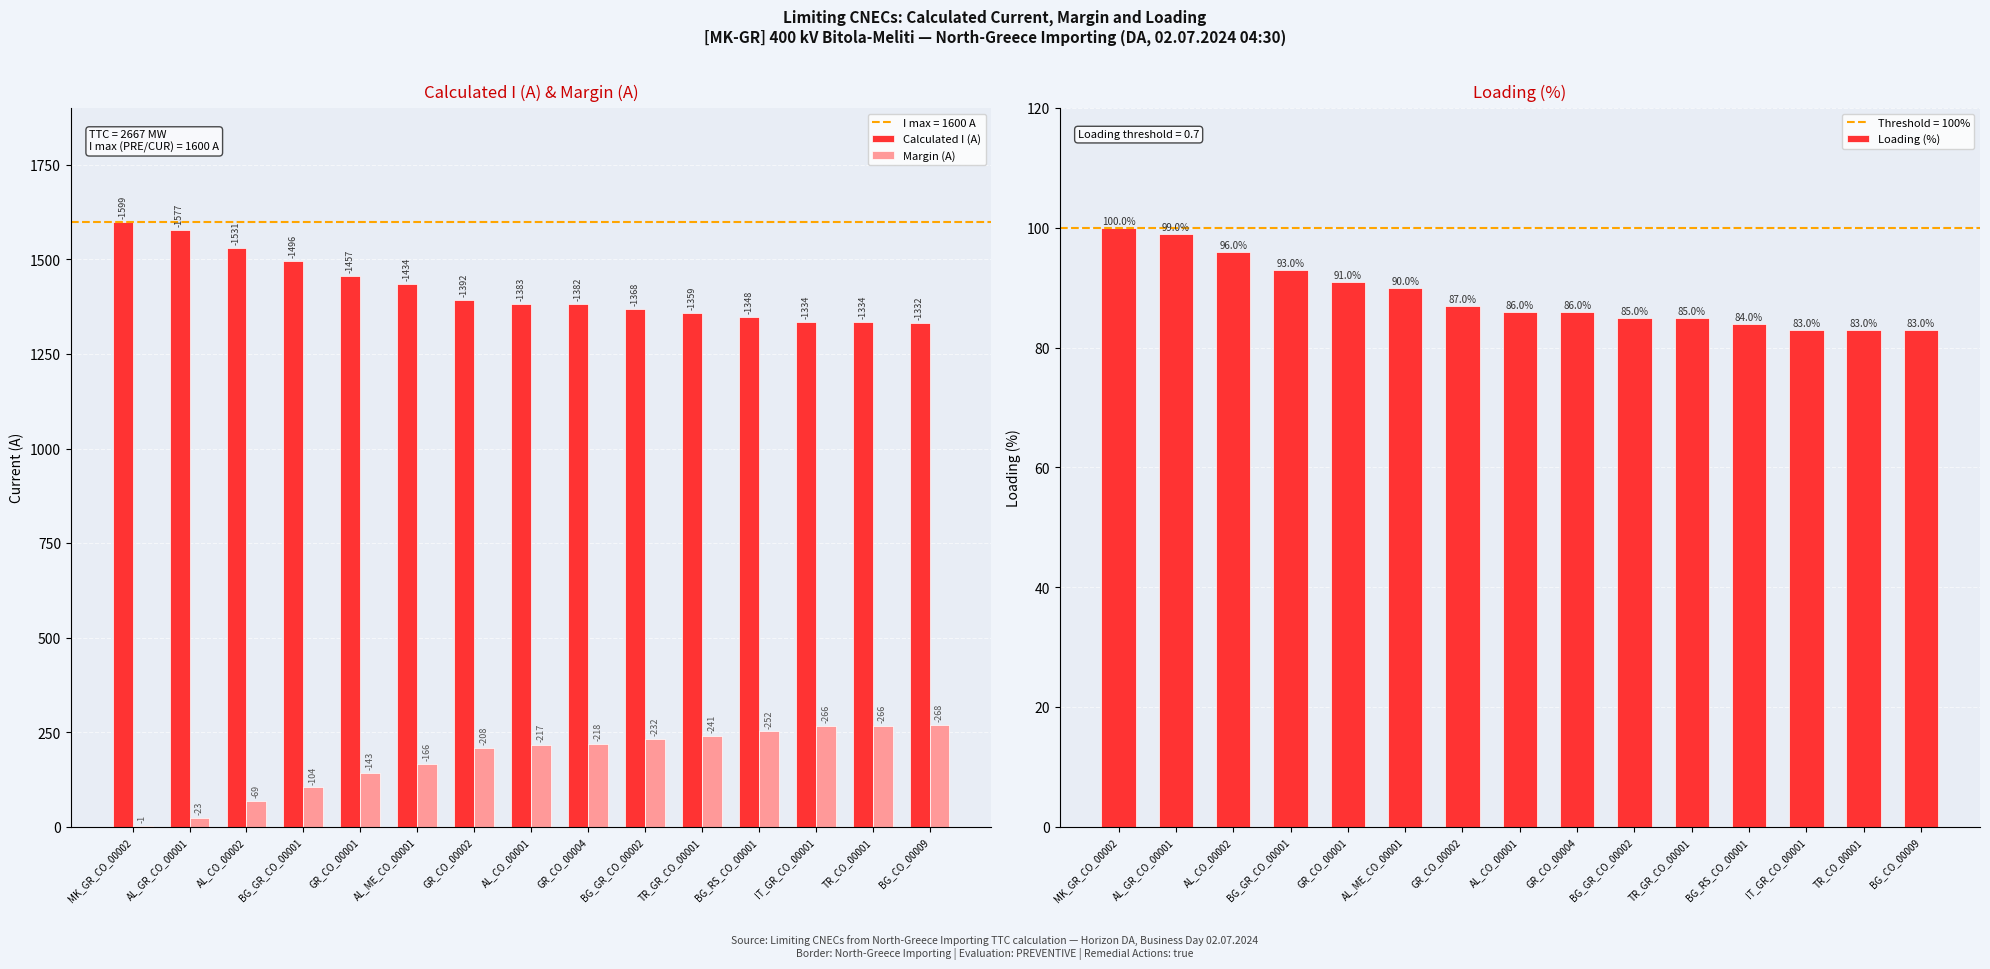

What is the difference between the maximum and minimum values in the Margin (A) series?

267